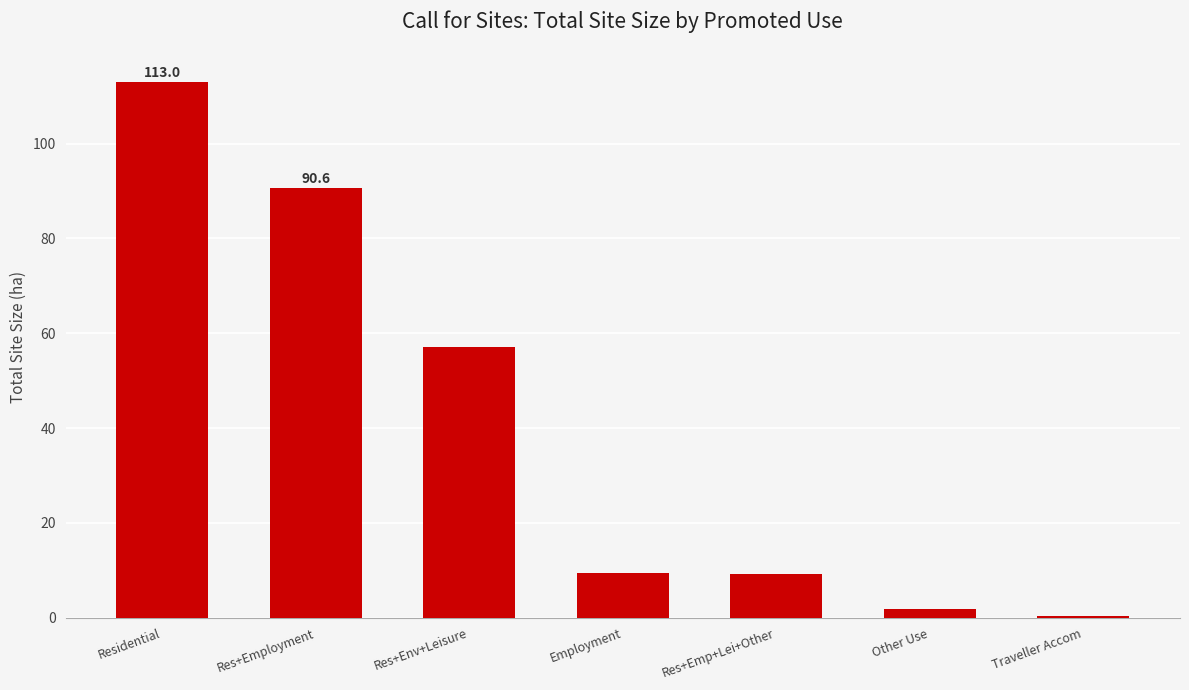

What is the greatest value displayed?

113.0